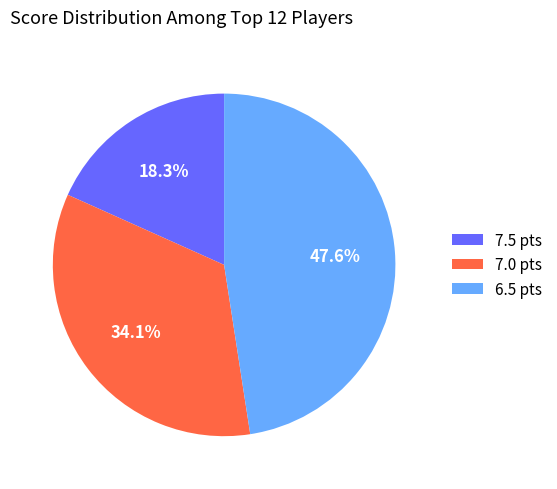

Which slice is the largest?

6.5 pts